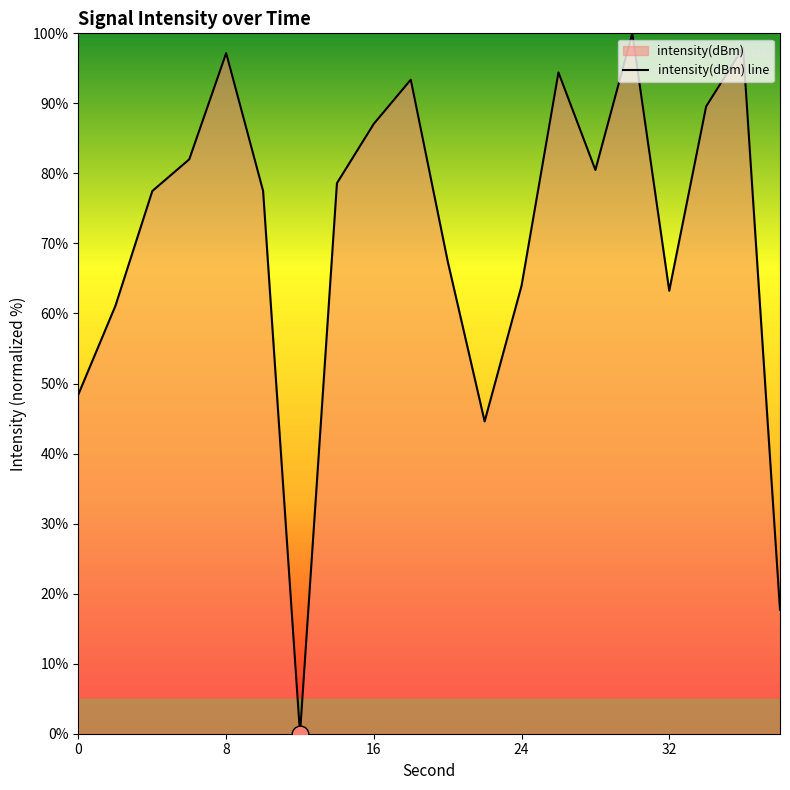

The chart shows a value of 87.1 at 16. True or false?

True